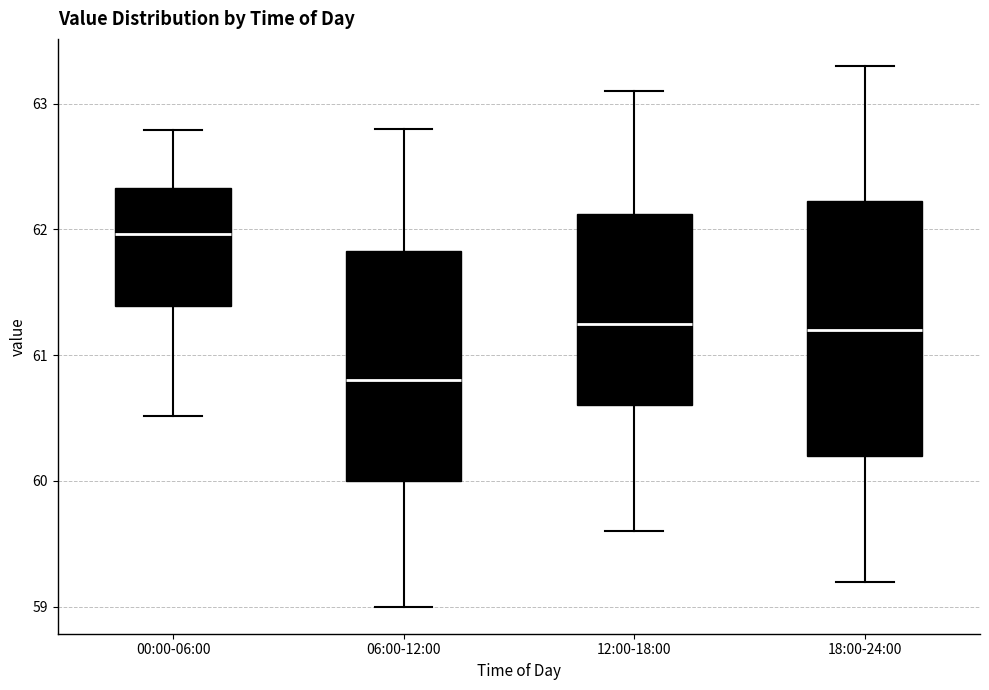

Comparing the boxes themselves (not the whiskers), which one is the tallest?

18:00-24:00